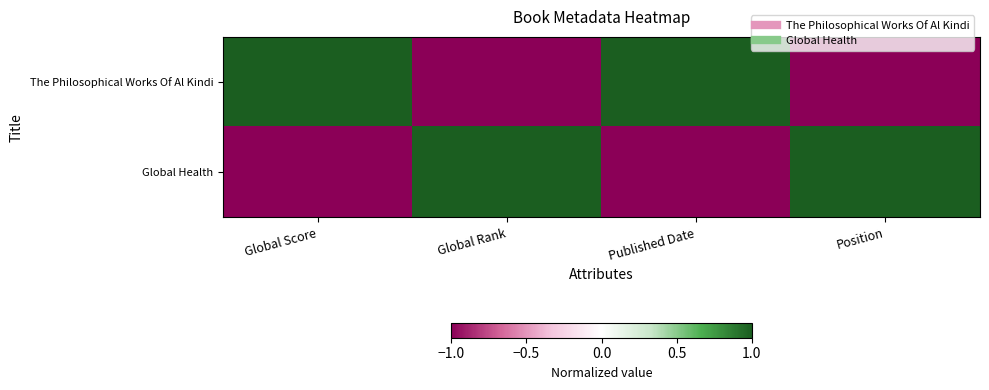

At Global Score, list the series in order from smallest to largest.

Global Health, The Philosophical Works Of Al Kindi